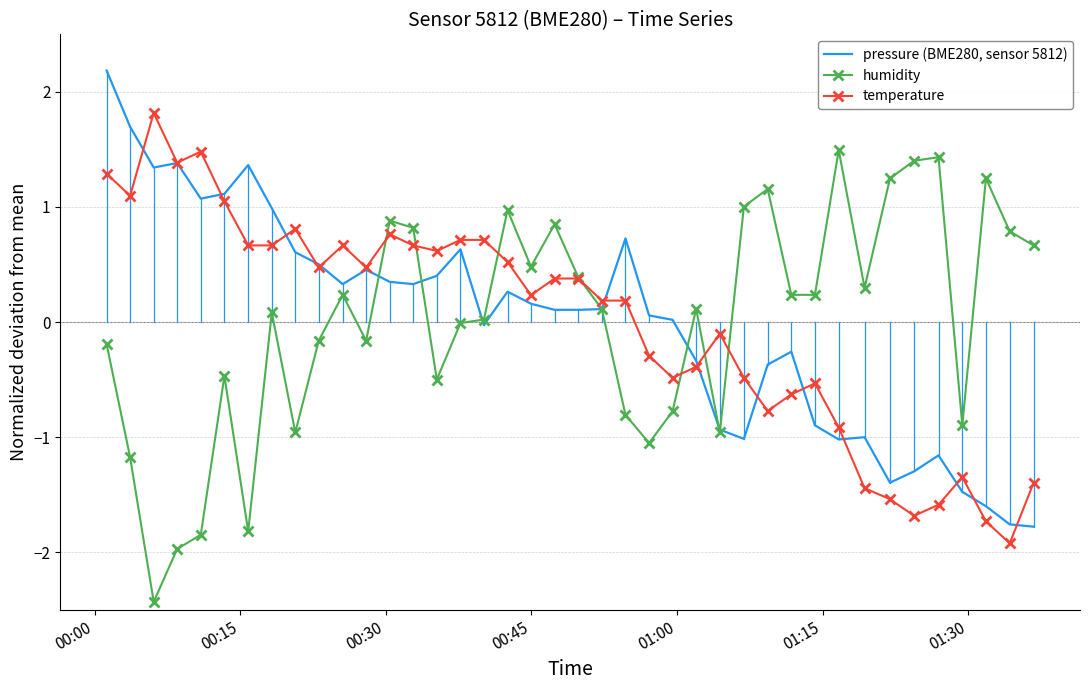

What is the maximum value for humidity?

1.5